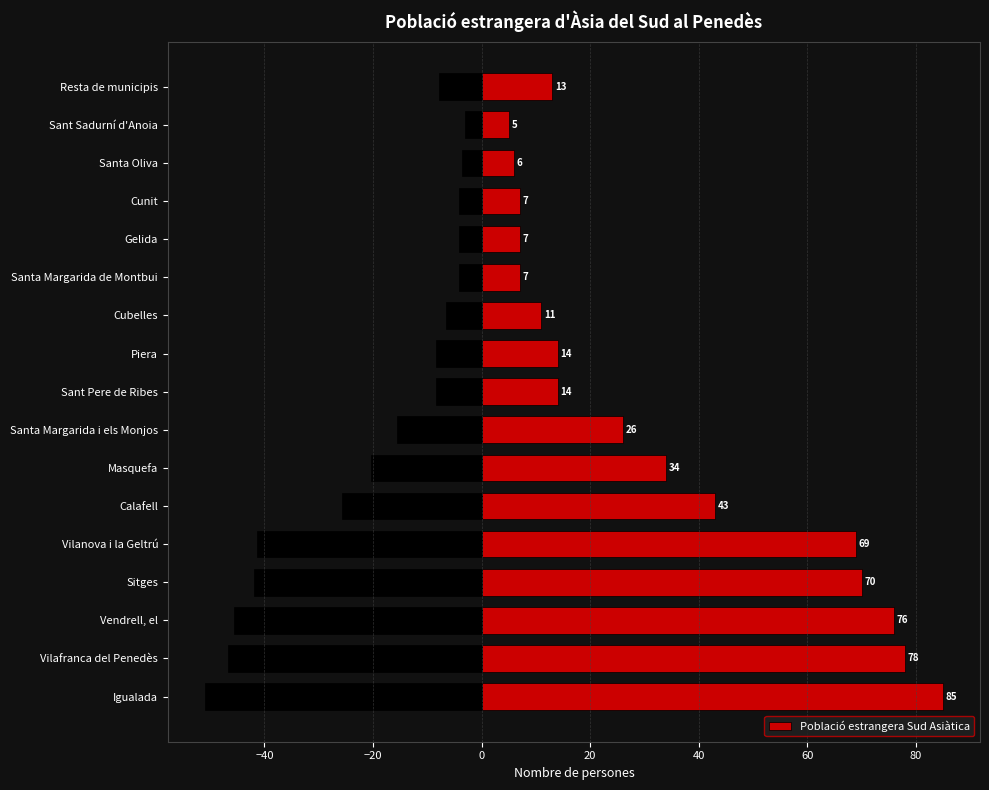

The Població estrangera Sud Asiàtica series shows 14 at Sant Pere de Ribes. True or false?

True